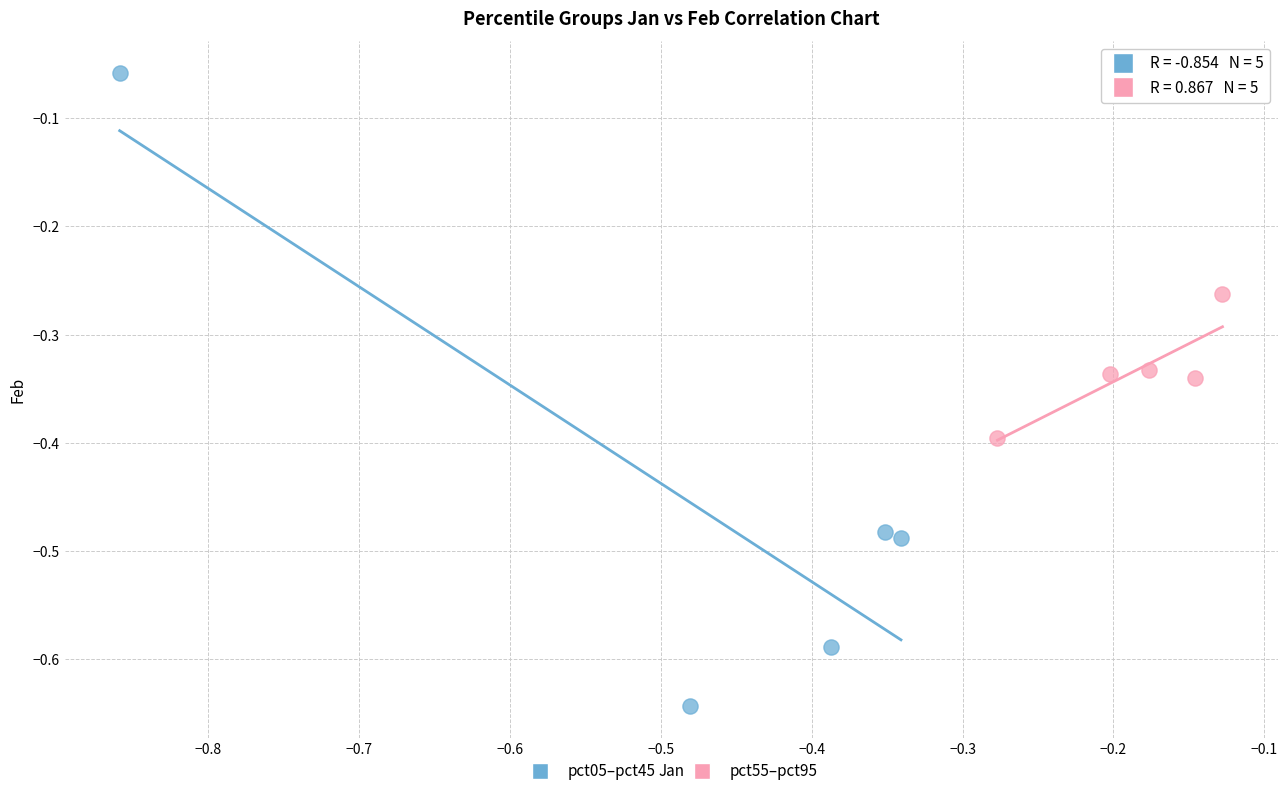

What are all the series names shown in the legend?

pct05–pct45, pct55–pct95